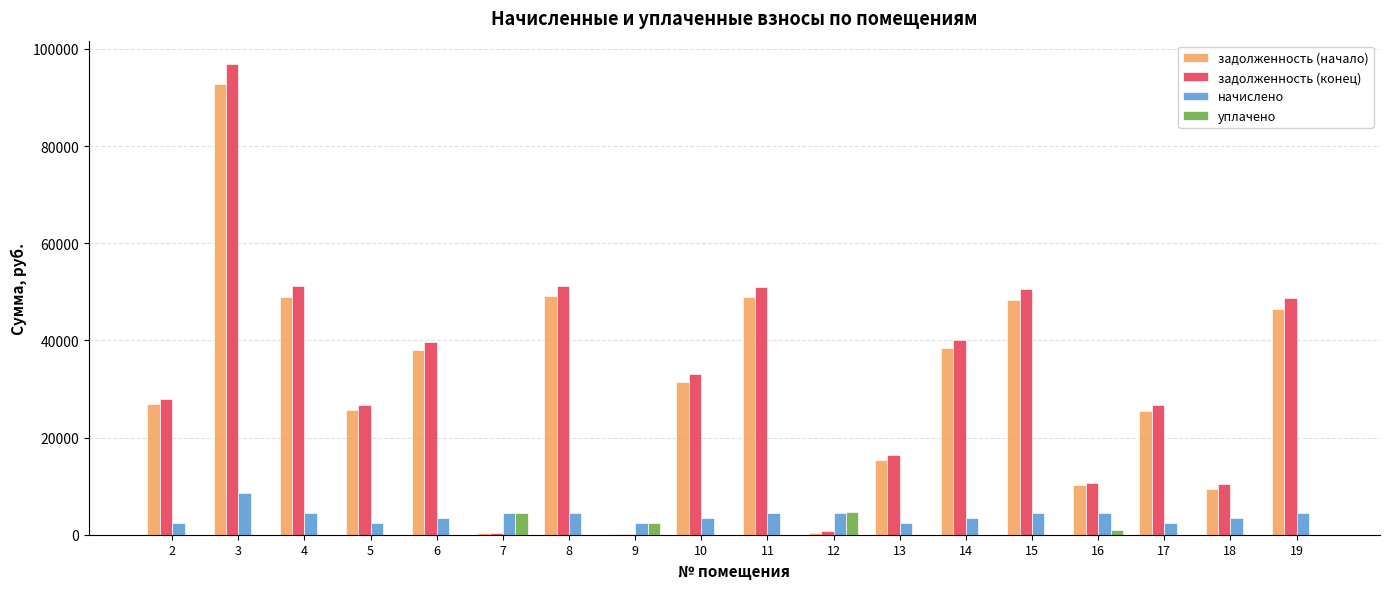

Is the value of задолженность (начало) at 12 greater than the value of начислено at 16?

No